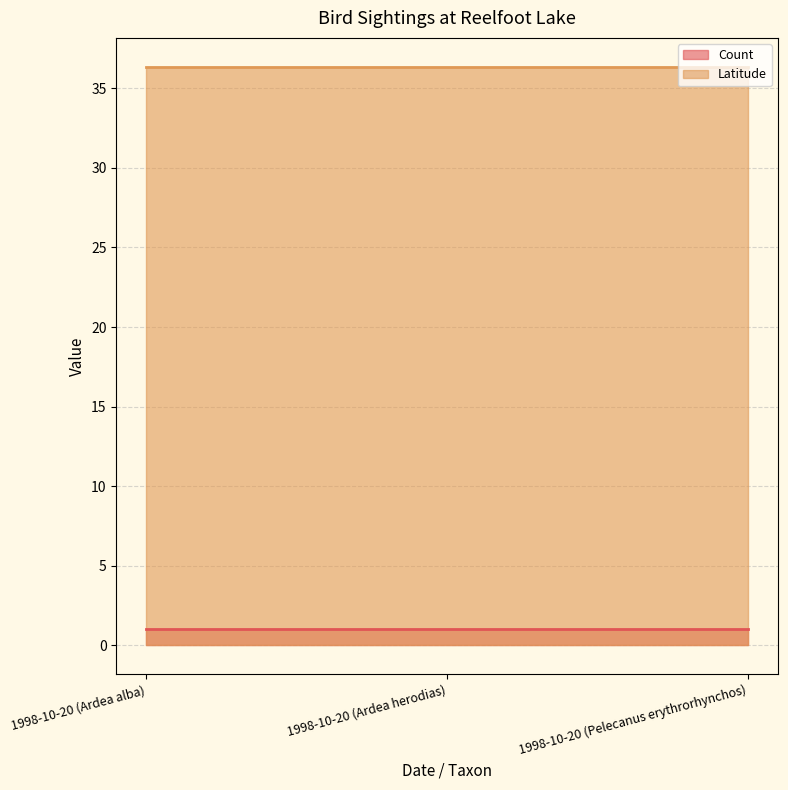

What is the value of the Count point at the 1st from the left?

1.0